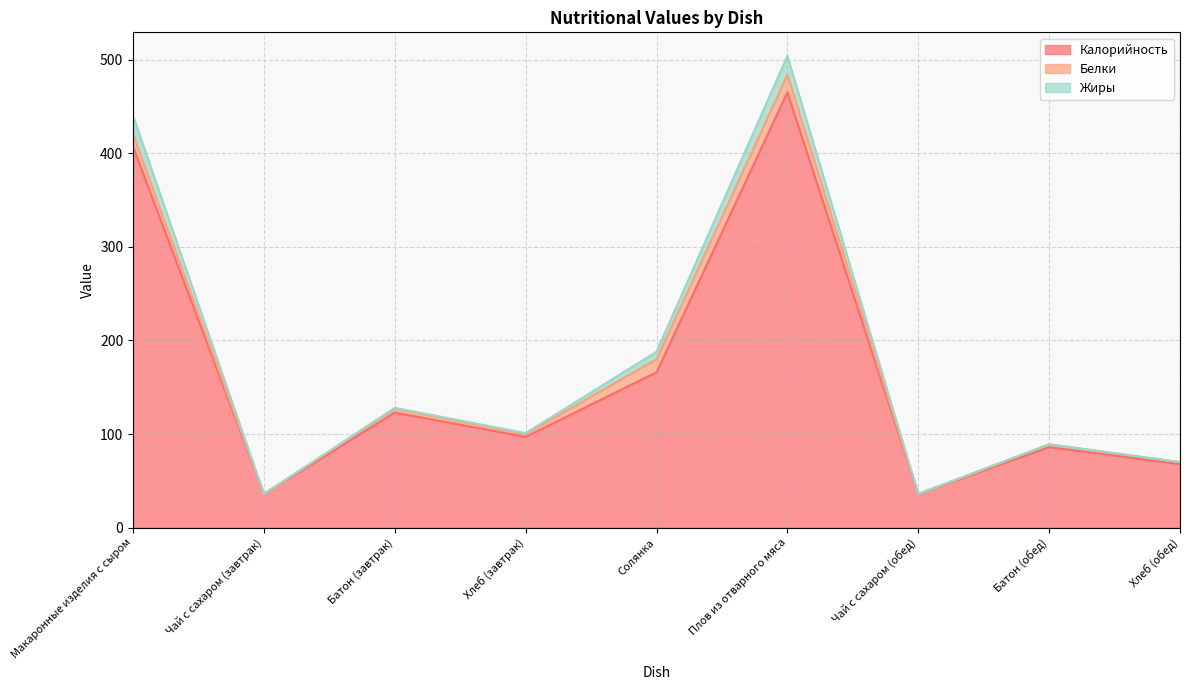

At which label is Жиры closest to 270?

Солянка